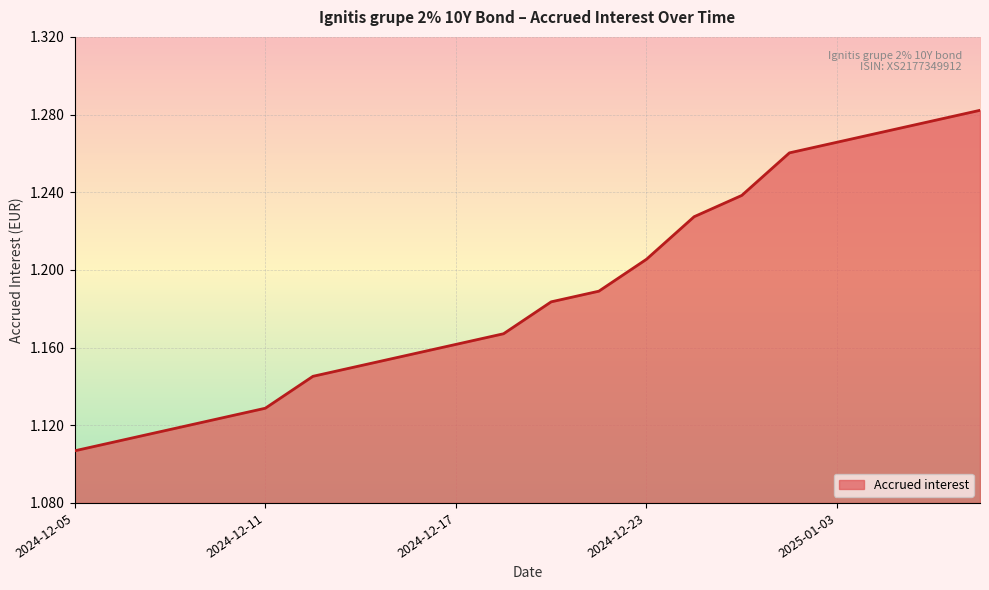

Which category has the lowest value across all series?

2024-12-05